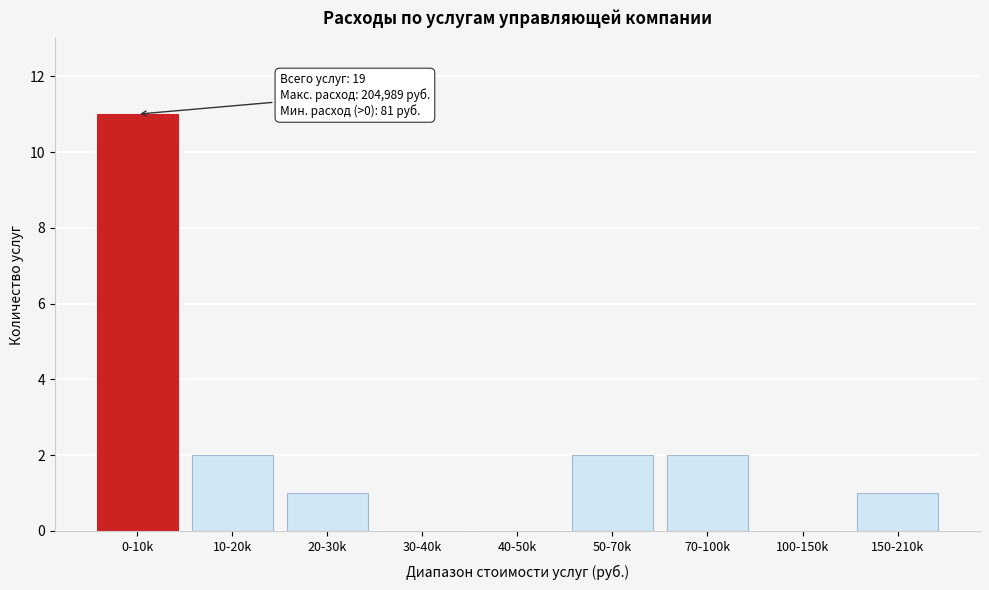

Reading right to left, list all the values displayed in this chart.

150-210k=1	100-150k=0	70-100k=2	50-70k=2	40-50k=0	30-40k=0	20-30k=1	10-20k=2	0-10k=11